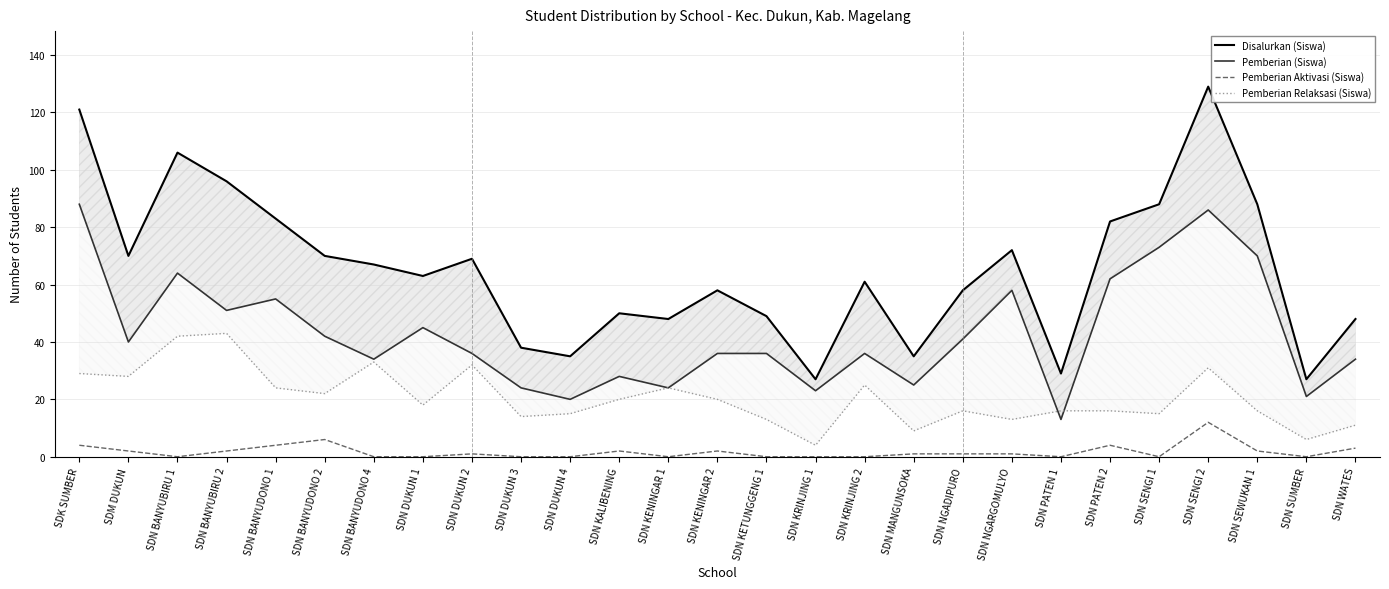

Rank the series by their average value, from highest to lowest.

Disalurkan (Siswa), Pemberian (Siswa), Pemberian Relaksasi (Siswa), Pemberian Aktivasi (Siswa)